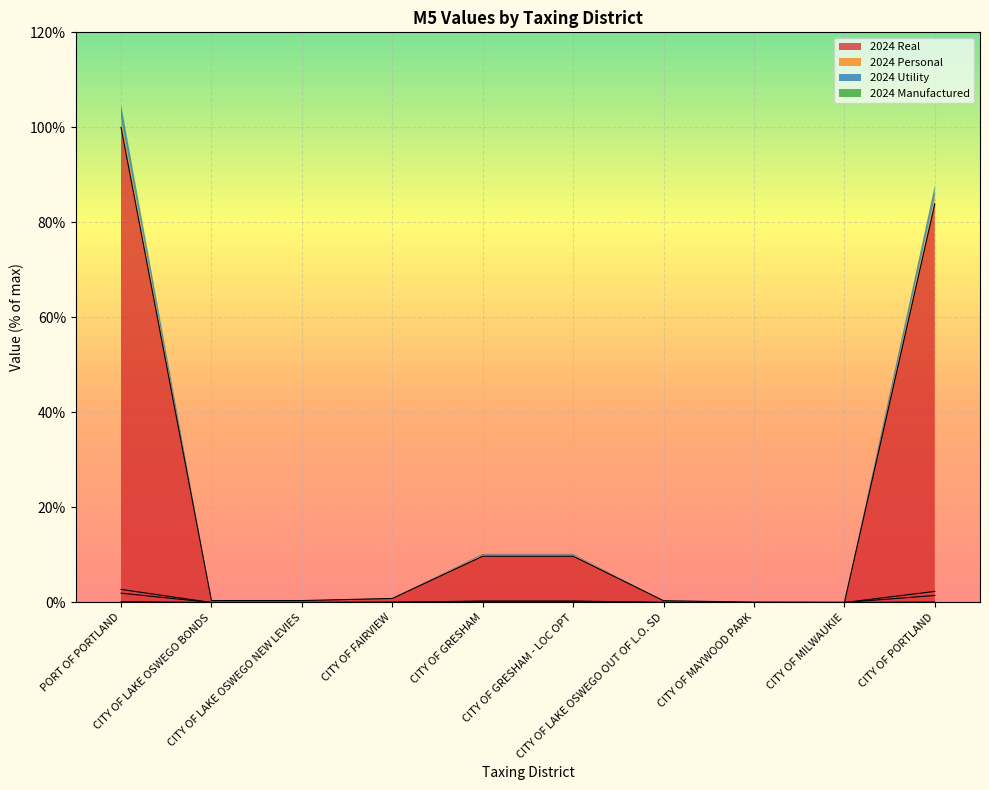

How many interior local valleys does the 2024 Real series have?

1